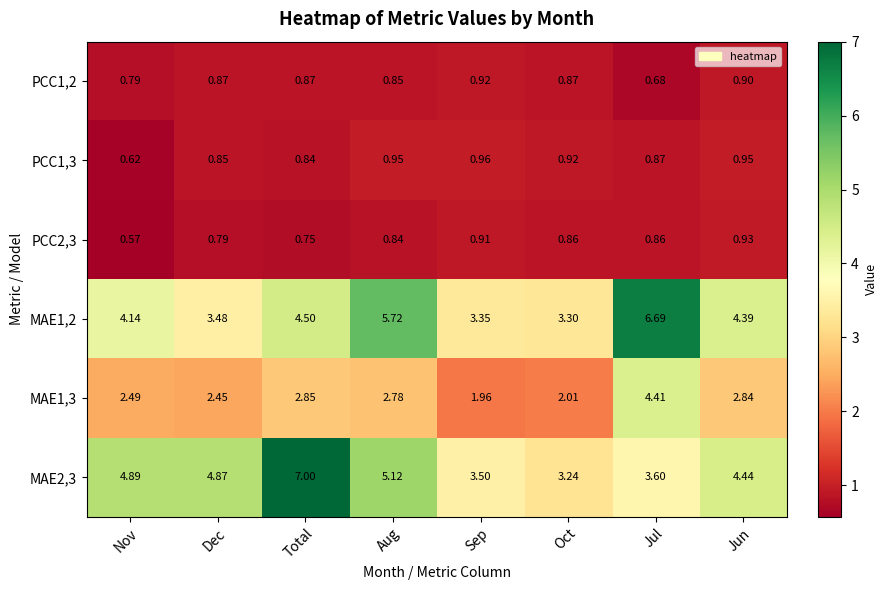

Which label corresponds to the smallest value in the chart?

Nov